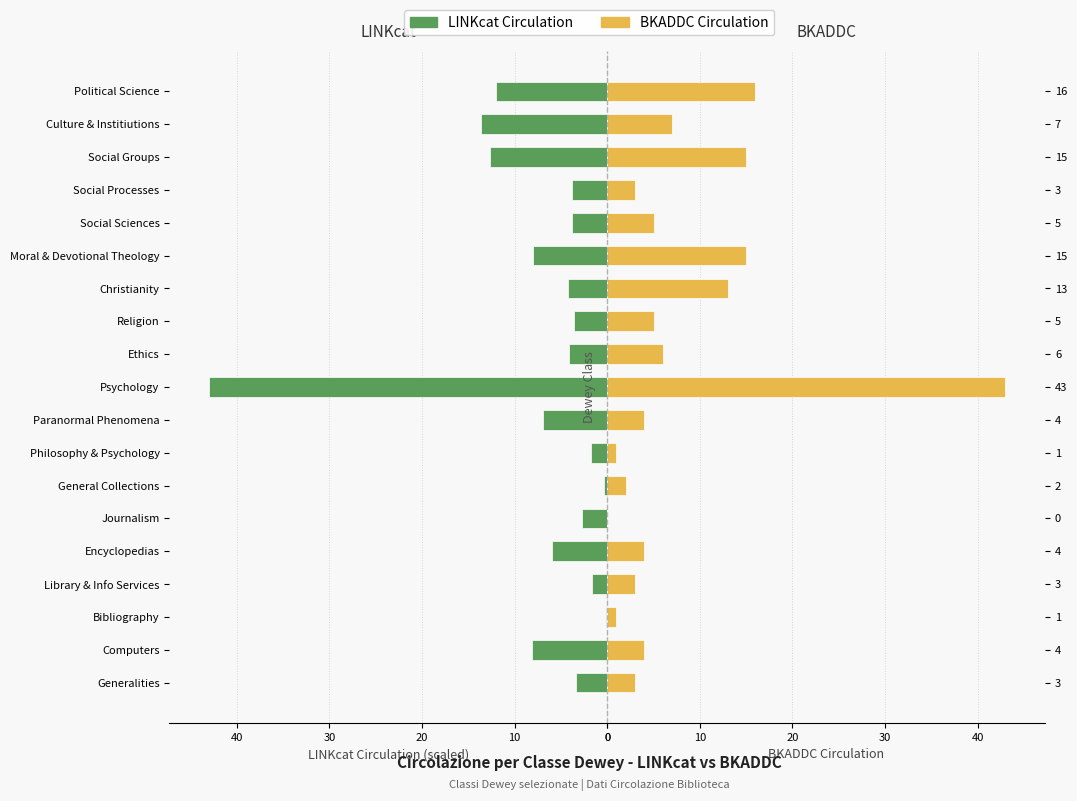

What is the total value across all series at 8?

10.9